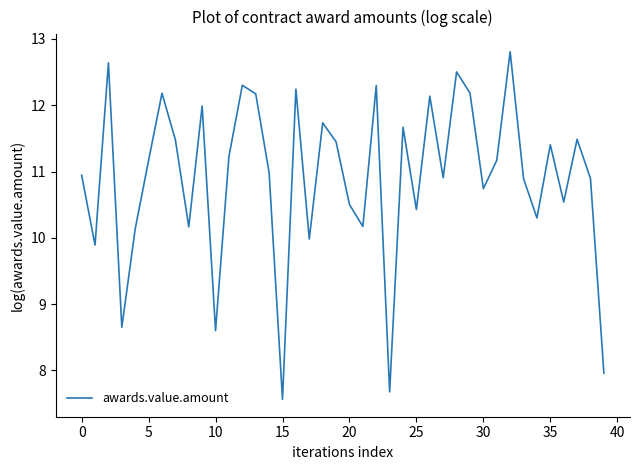

What is the greatest value displayed?

12.8